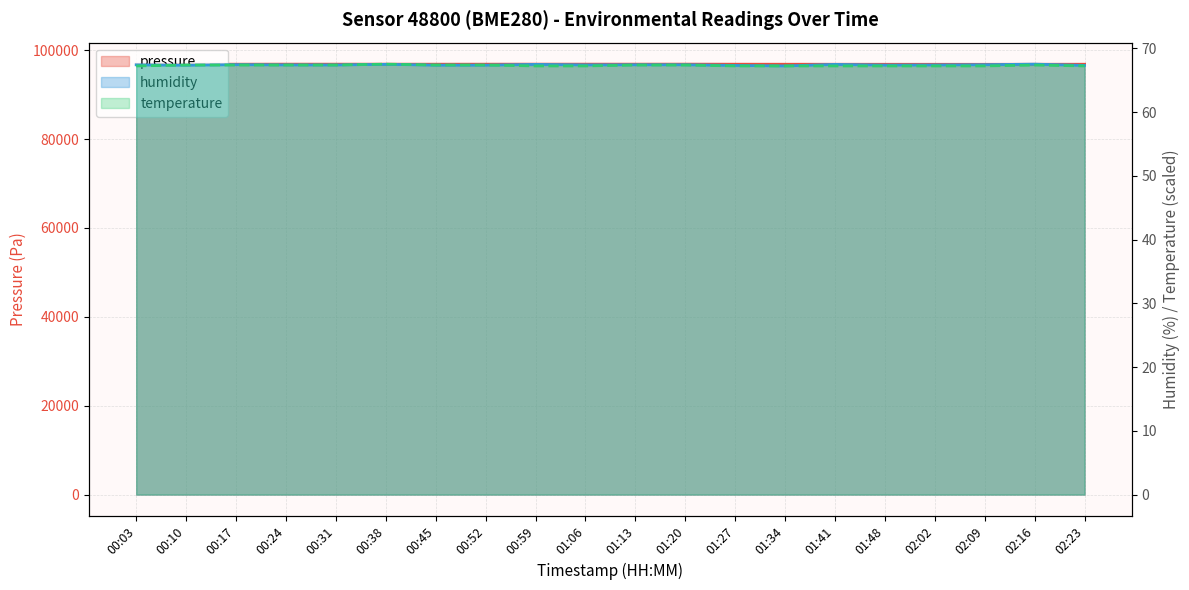

Which label corresponds to the largest value in the chart?

01:20